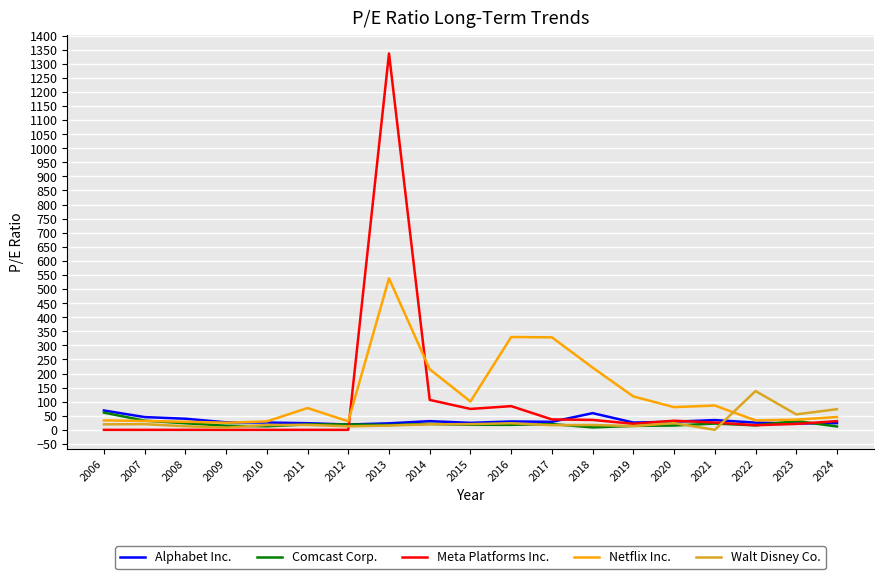

Which series has the widest spread of values?

Meta Platforms Inc.